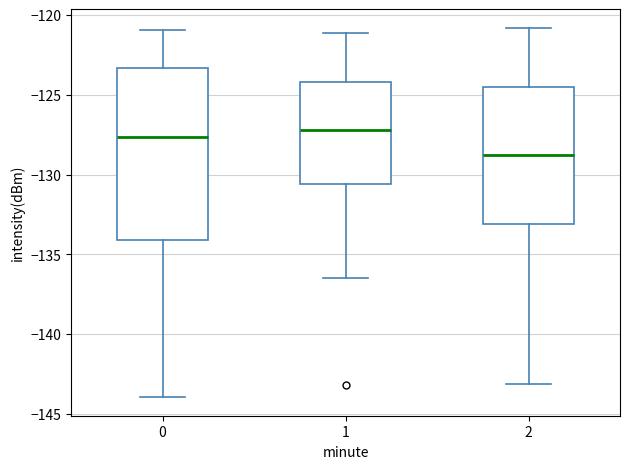

Reading left to right, transcribe this box plot: for each box, give where its median line is, the range the box spans, and where its two whiskers end, as read against the y-axis. The values are not printed on the chart, so give them approximately, as read against the axis.

0: median -127.5, box -134.0 to -123.5, whiskers -144.0 to -121.0
1: median -127.0, box -130.5 to -124.0, whiskers -136.5 to -121.0
2: median -128.5, box -133.0 to -124.5, whiskers -143.0 to -121.0